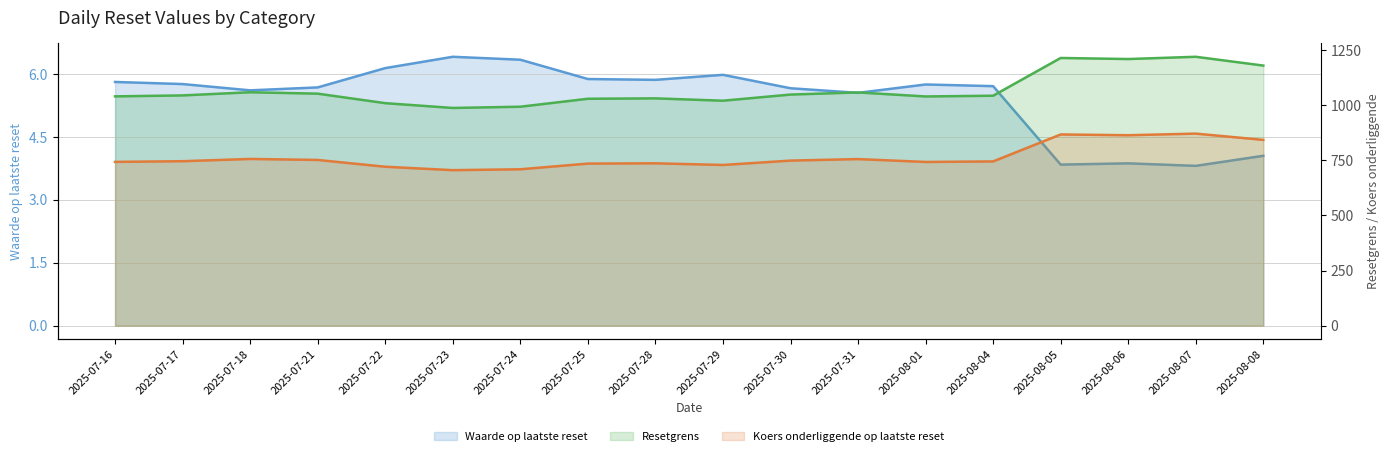

Which series has the largest total across all categories?

Resetgrens